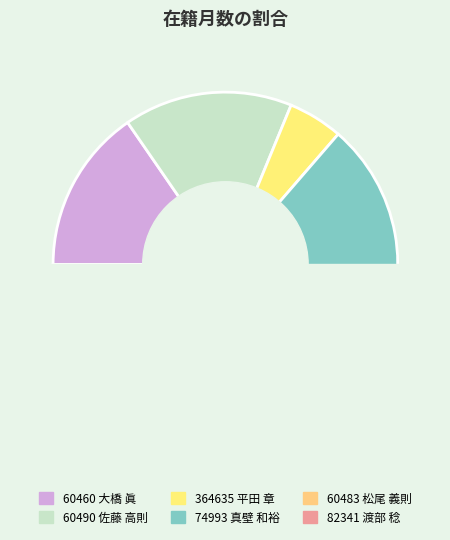

Is there any slice that represents more than half of the pie?

No